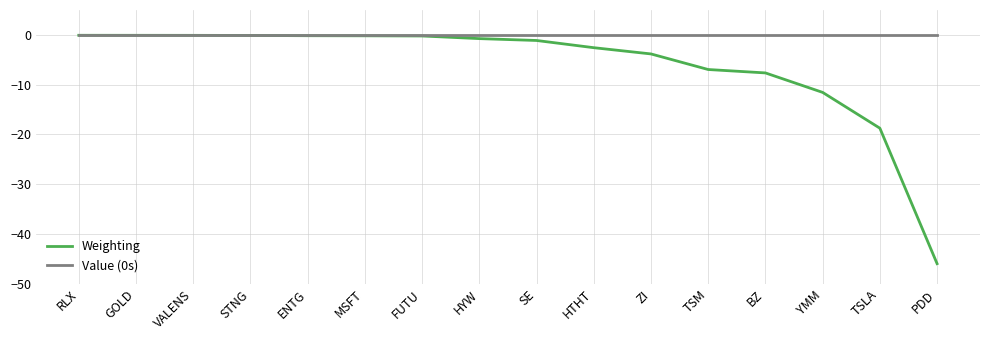

What position from the right is TSLA?

2